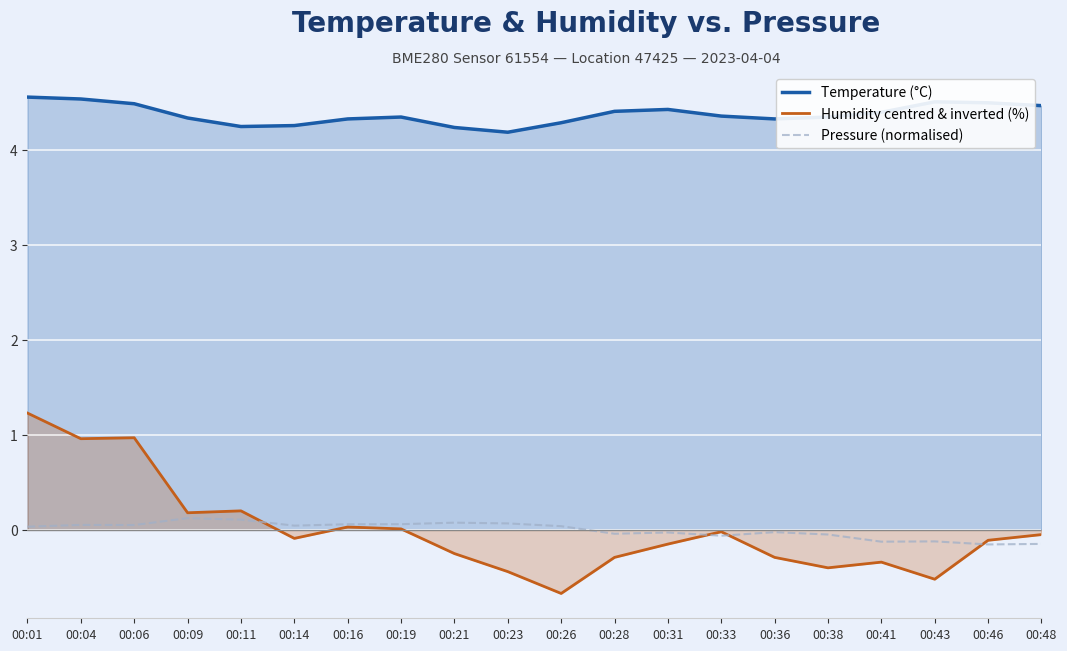

True or false: Pressure (normalised) and Temperature (°C) cross at least once.

False